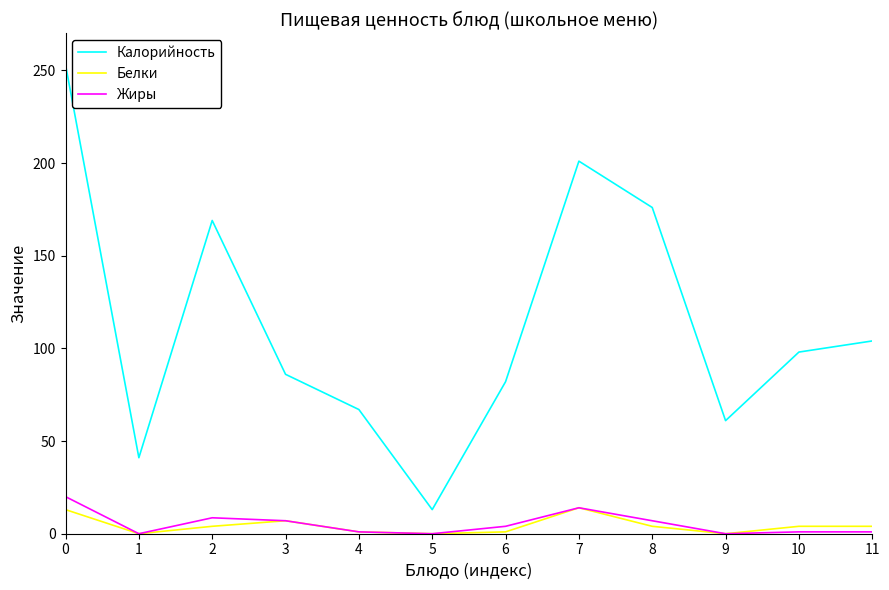

What are all the series names shown in the legend?

Калорийность, Белки, Жиры